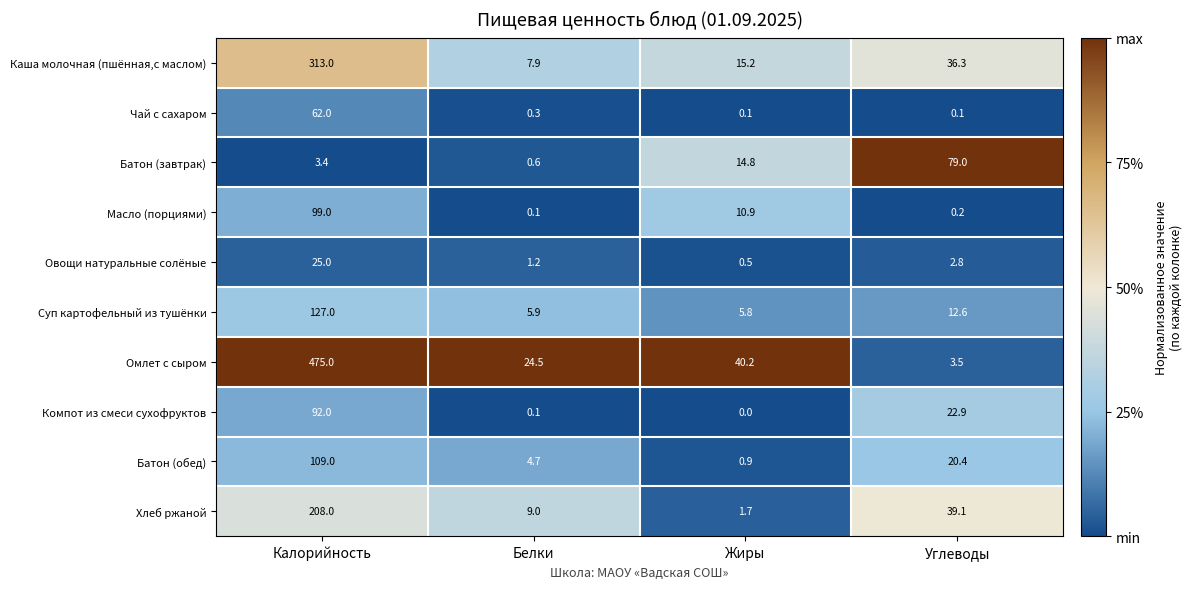

Is it true that Батон (завтрак) equals 0.6 at Белки?

True